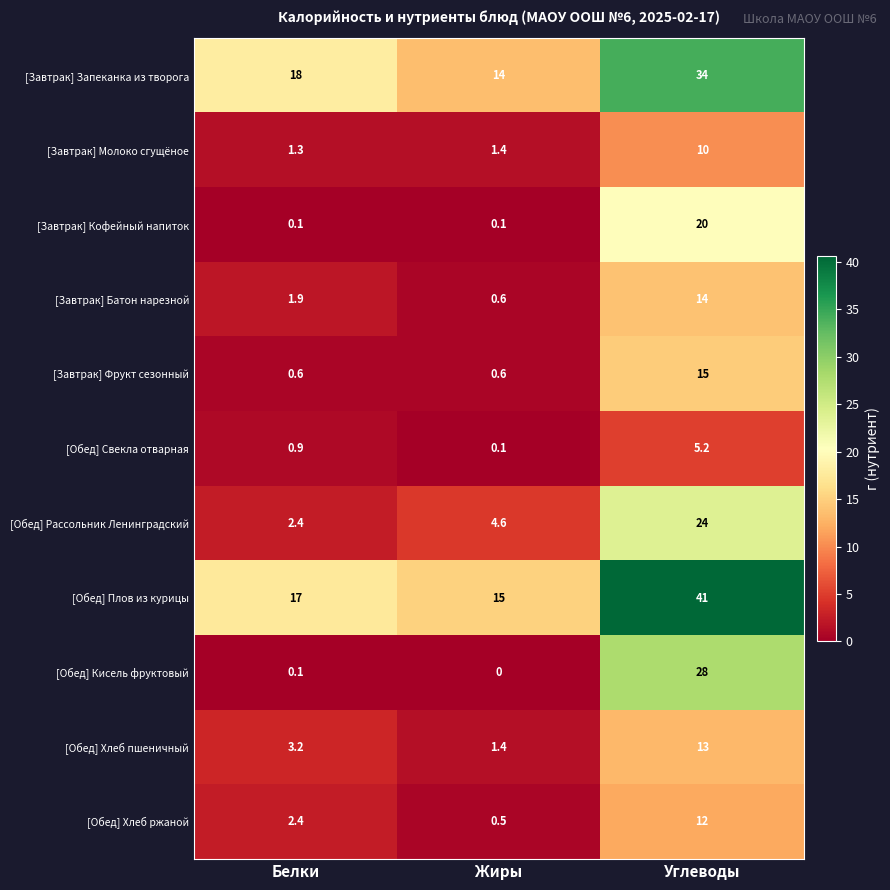

Which series has the largest total across all categories?

[Обед] Плов из курицы